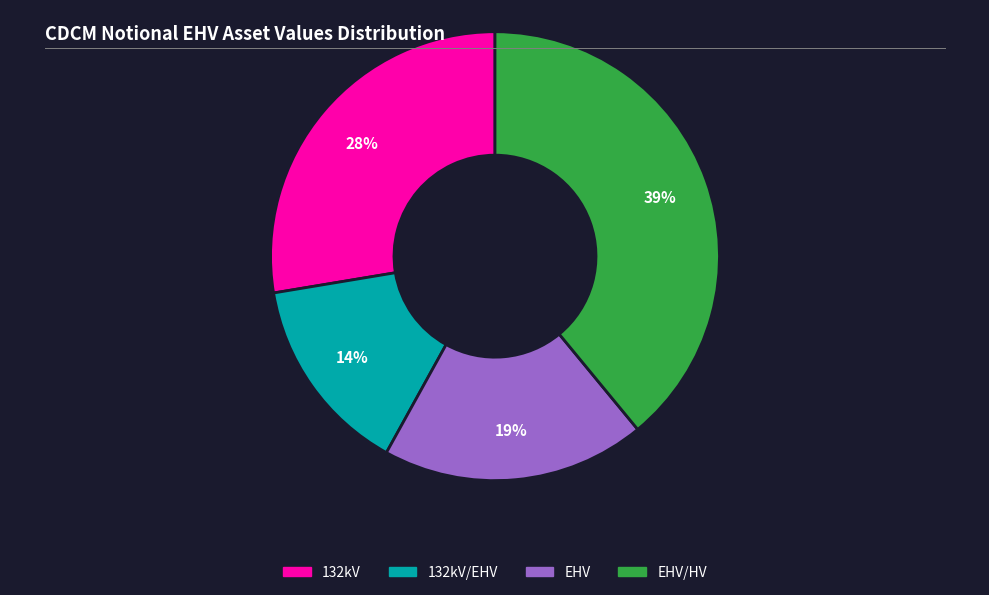

Is the sum of 132kV/EHV and EHV/HV greater than half?

Yes